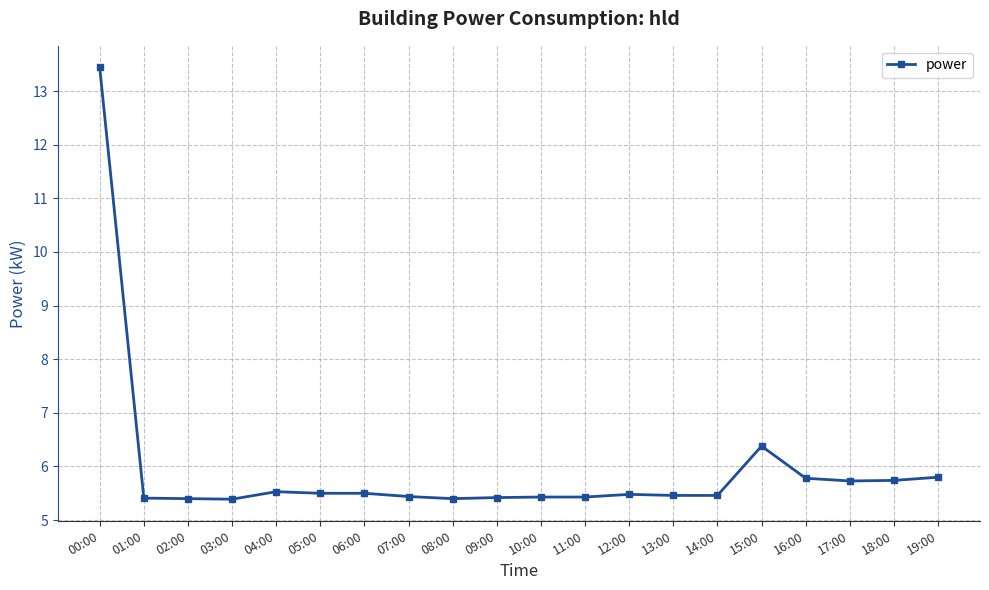

What is the difference between the values at 15:00 and 02:00?

1.0